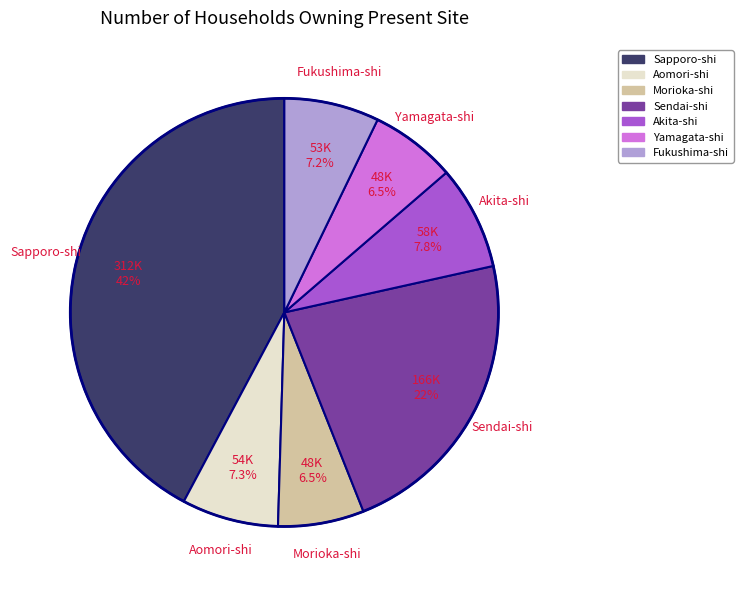

The Sapporo-shi slice represents 33% of the pie. True or false?

False